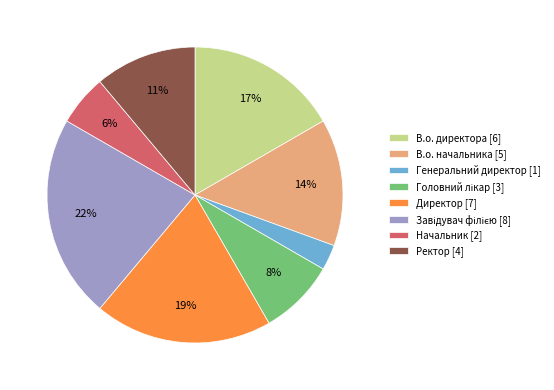

Do Генеральний директор [1] and В.о. директора [6] together represent more than half of the pie?

No